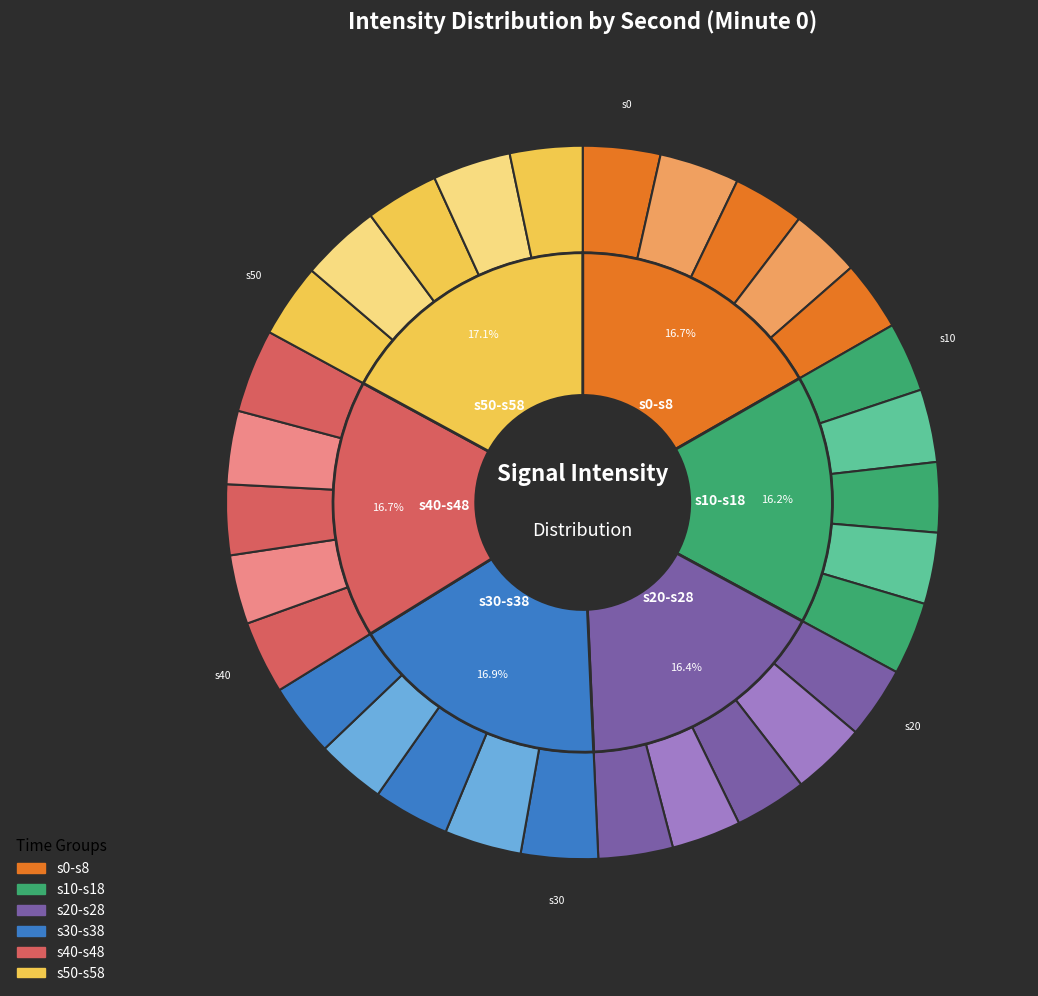

How many segments does this pie chart have?

30